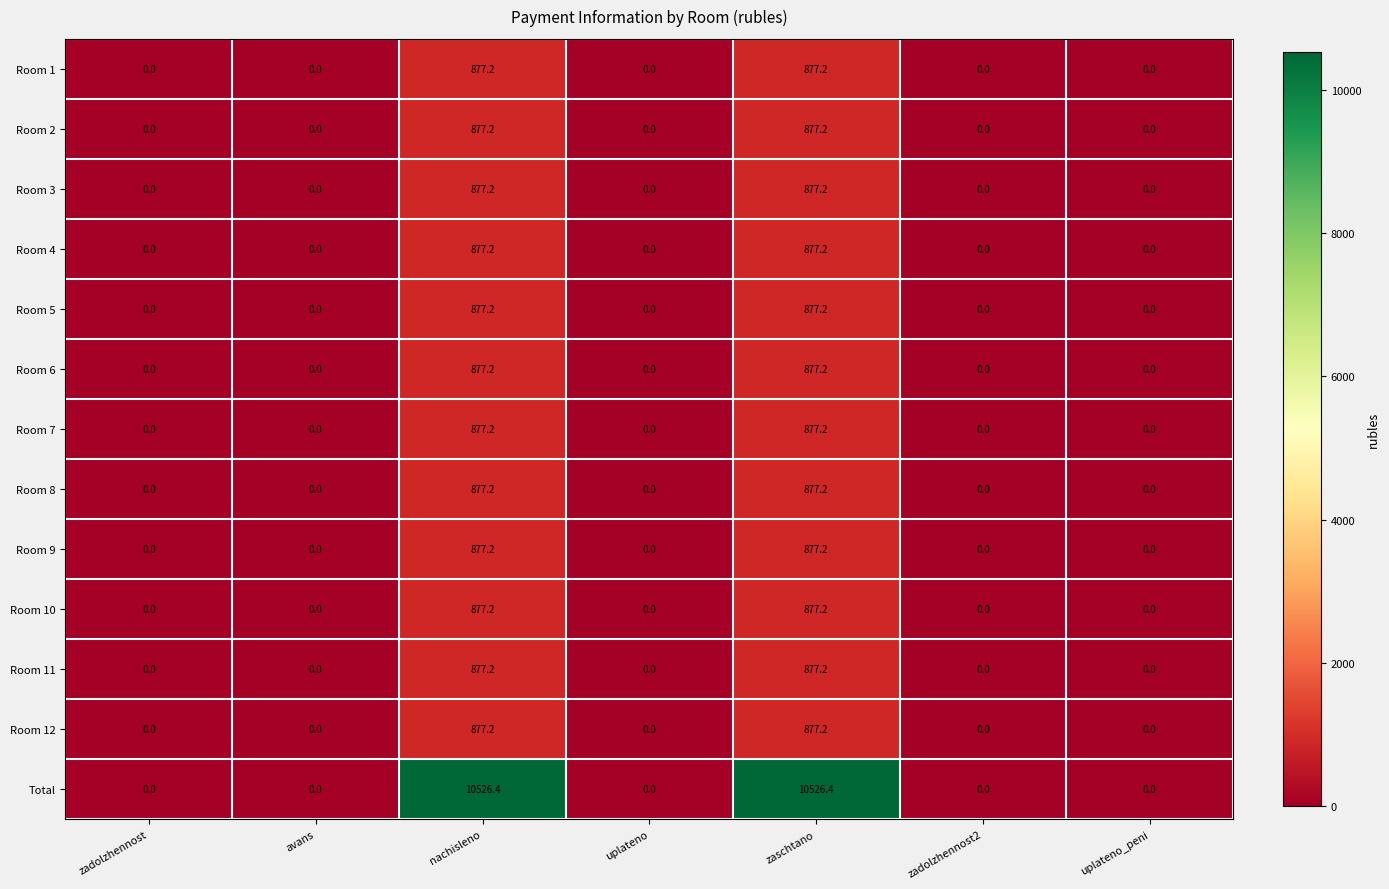

What is the sum of all Total values?

21052.8